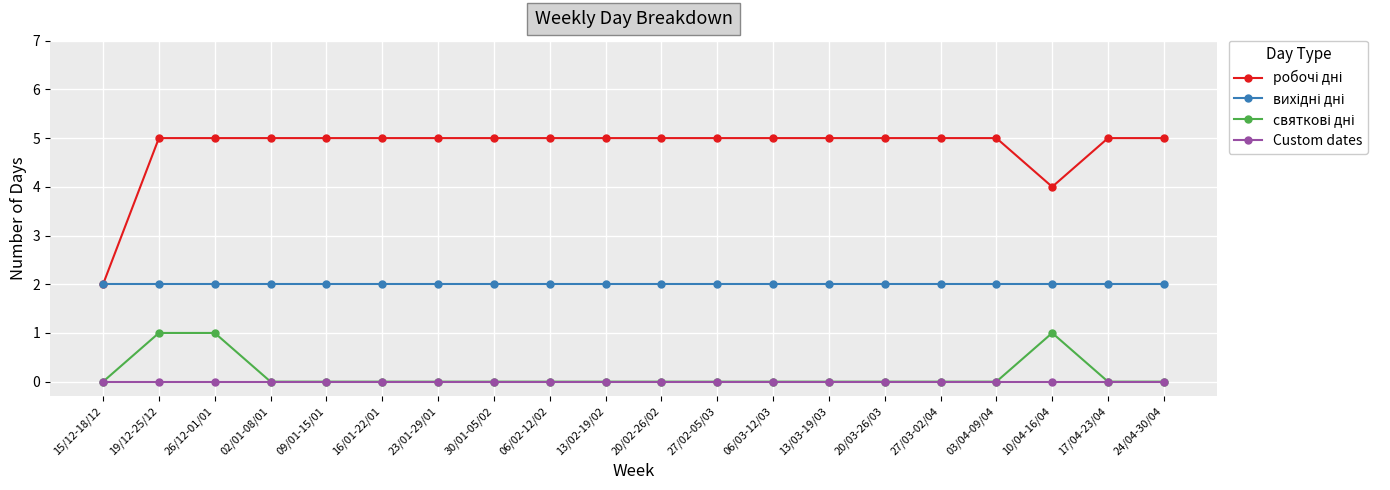

What is the label of the 3rd point from the left?

26/12-01/01